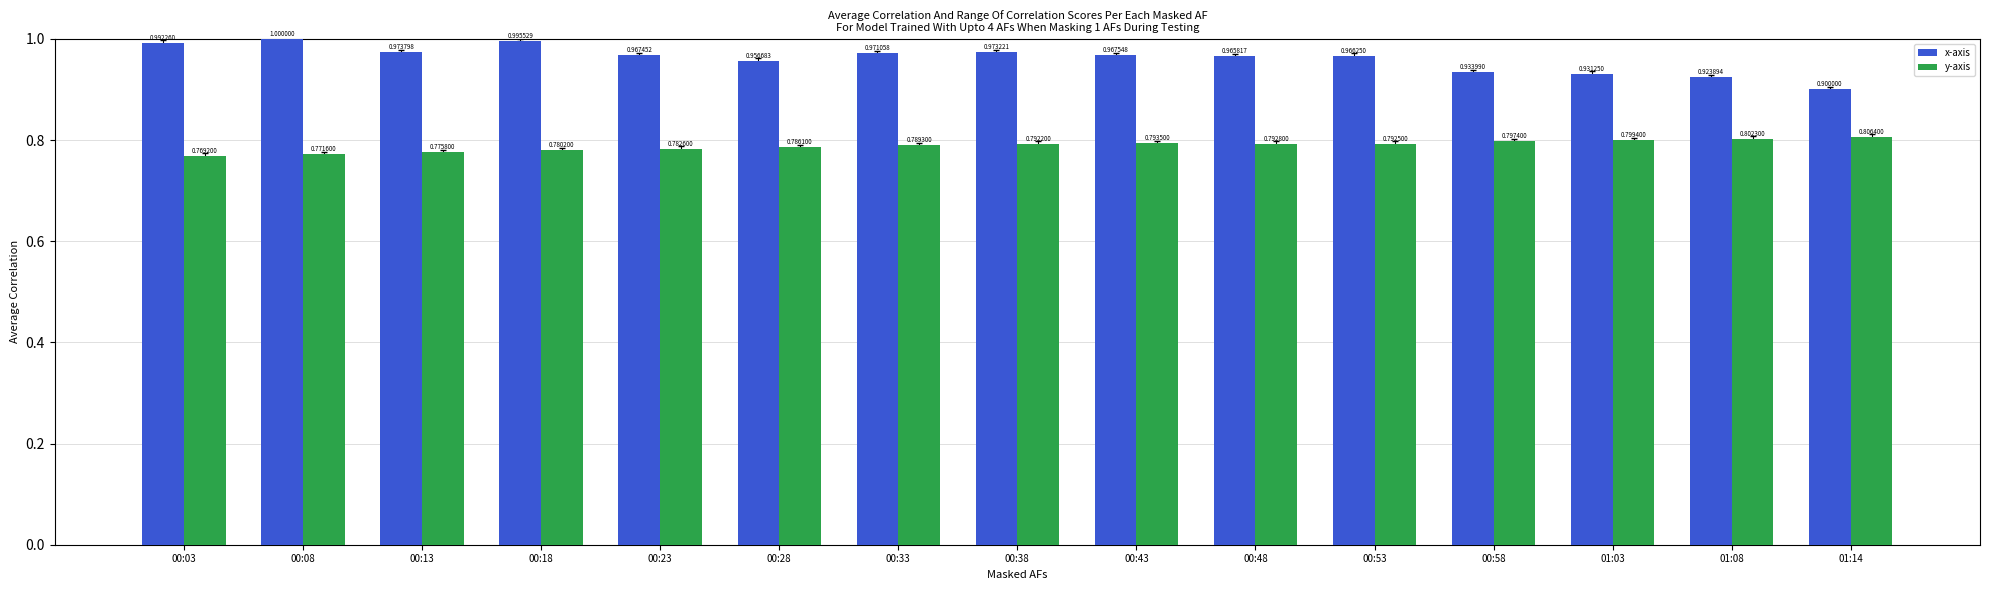

Rank the series by their maximum value, from lowest to highest.

y-axis, x-axis